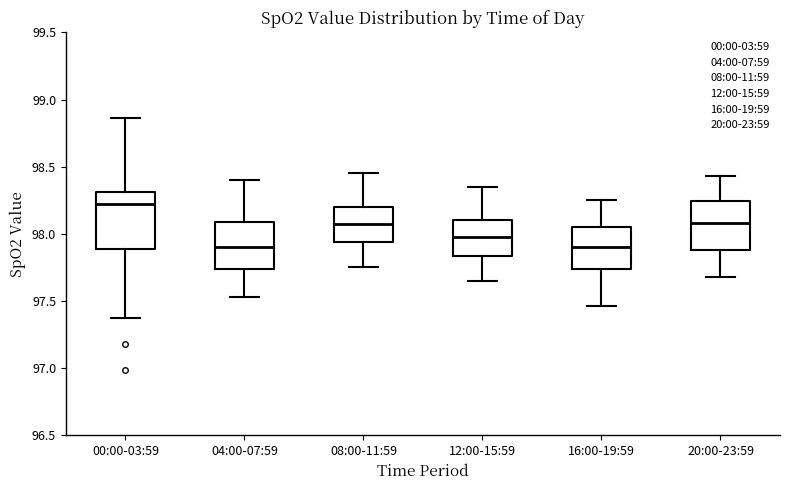

Where does the median line of the box for 08:00-11:59 sit on the y-axis? The values are not printed on the chart, so give them approximately, as read against the axis.

98.10